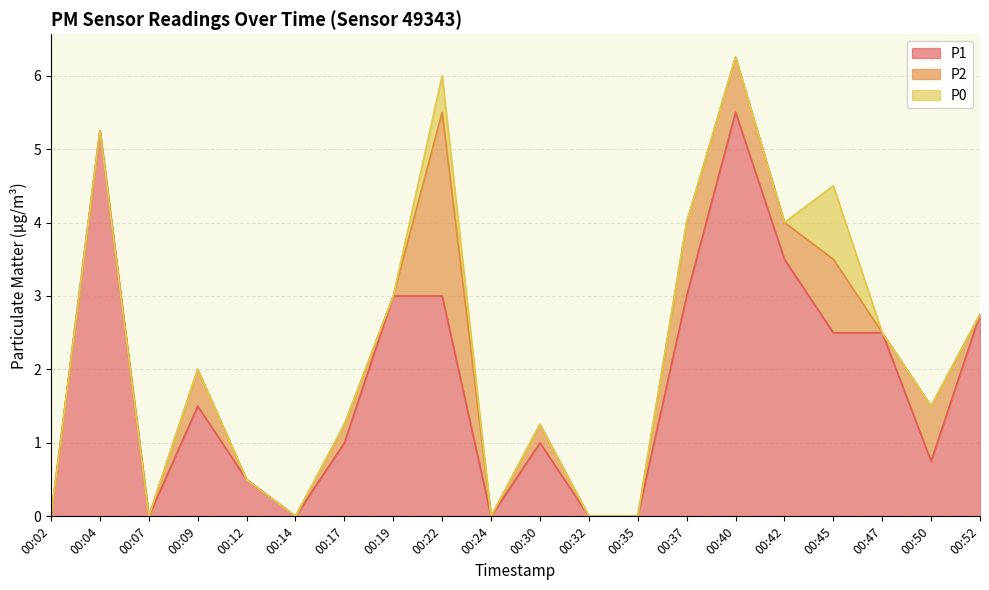

What is the total value across all series at 00:50?

1.5